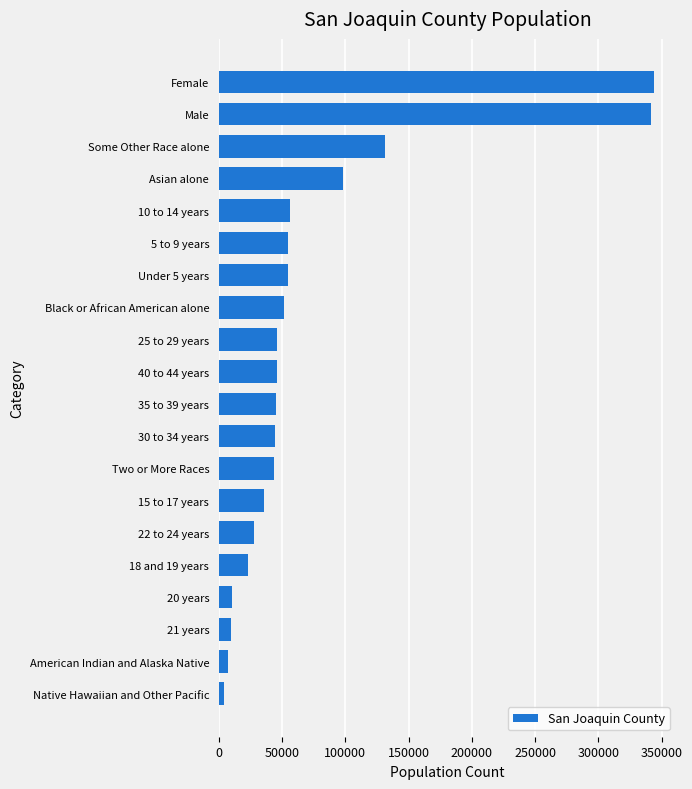

At which label is the value closest to 173917?

Some Other Race alone